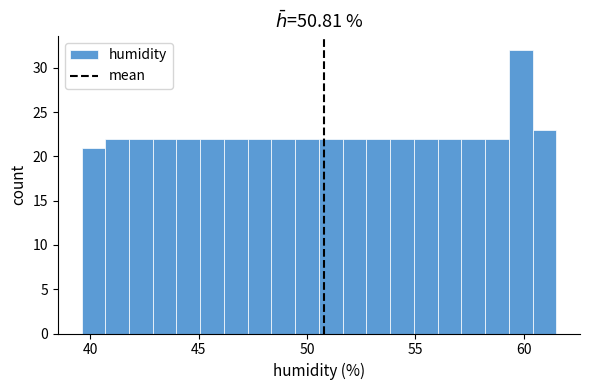

Read against the x-axis, roughly where is the centre of the tallest bar?

60.0